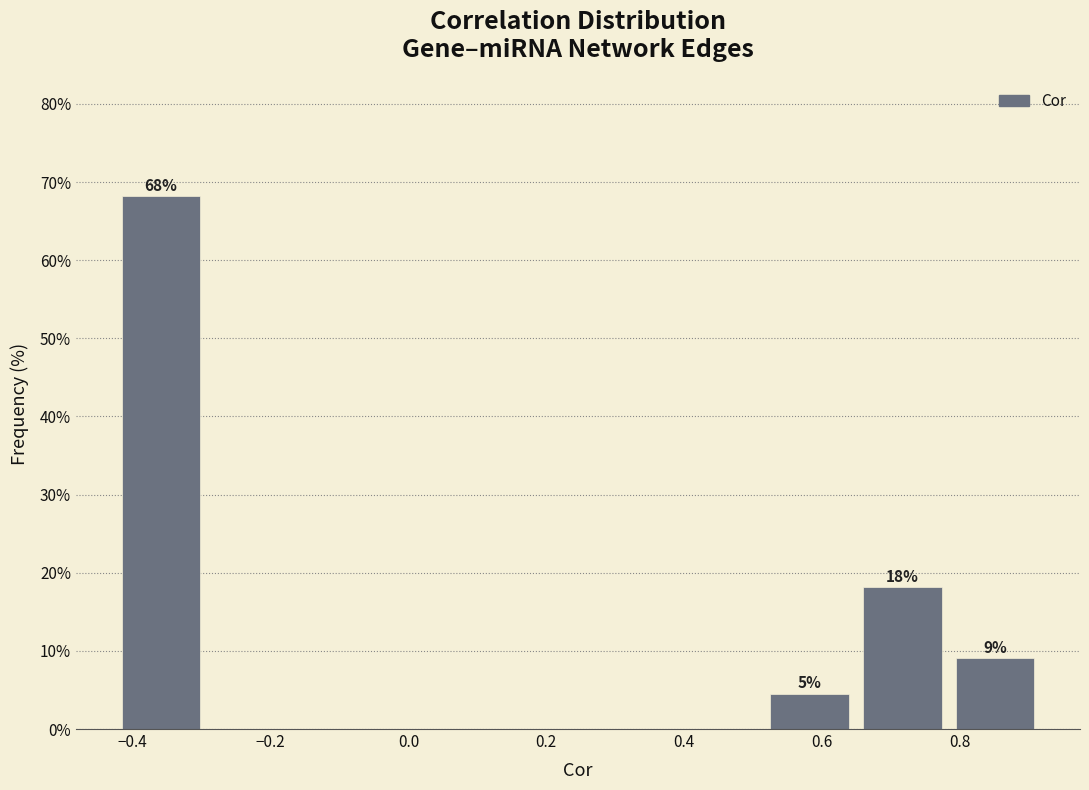

Which range on the x-axis has the tallest bar?

-0.42 to -0.28